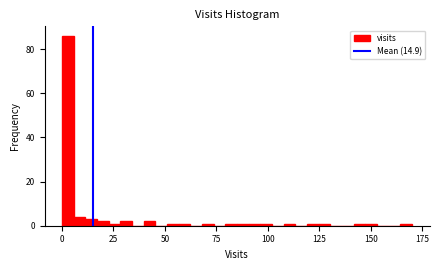

Read against the x-axis, roughly where is the centre of the tallest bar?

5